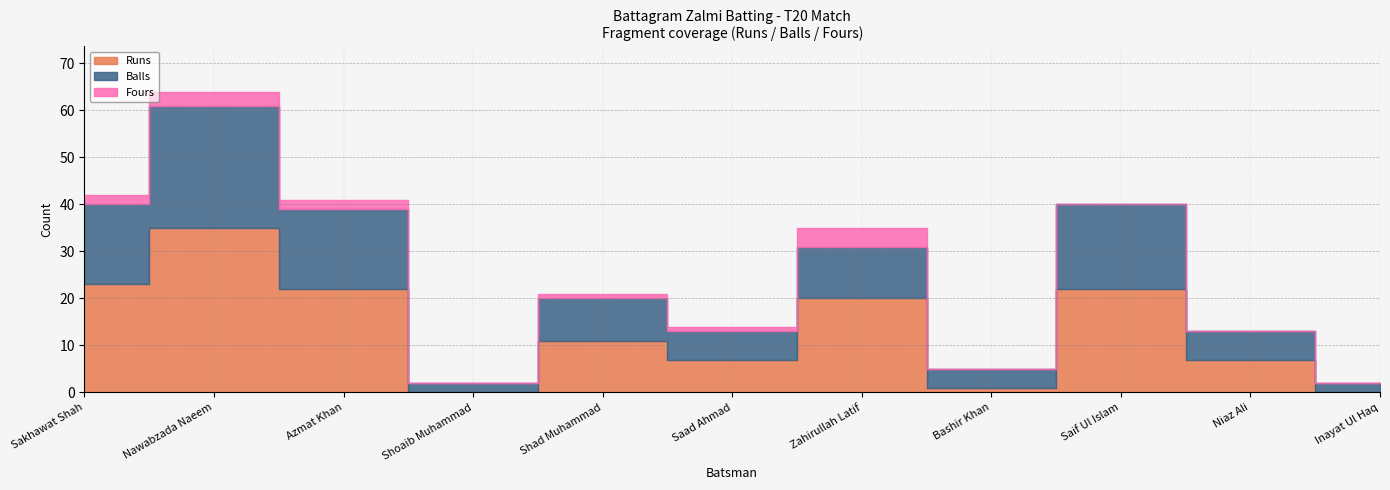

What is the average value of the Runs series?

13